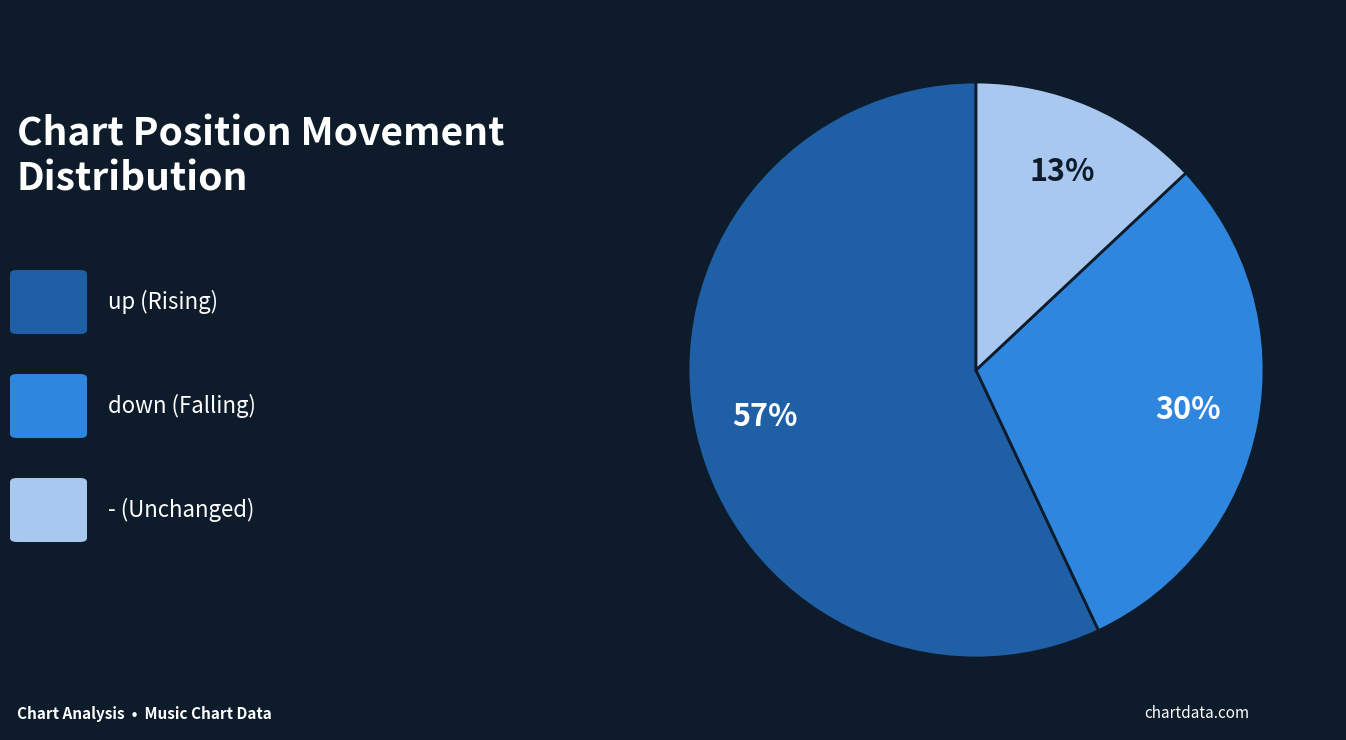

To the nearest percent, what is the average slice percentage?

33%